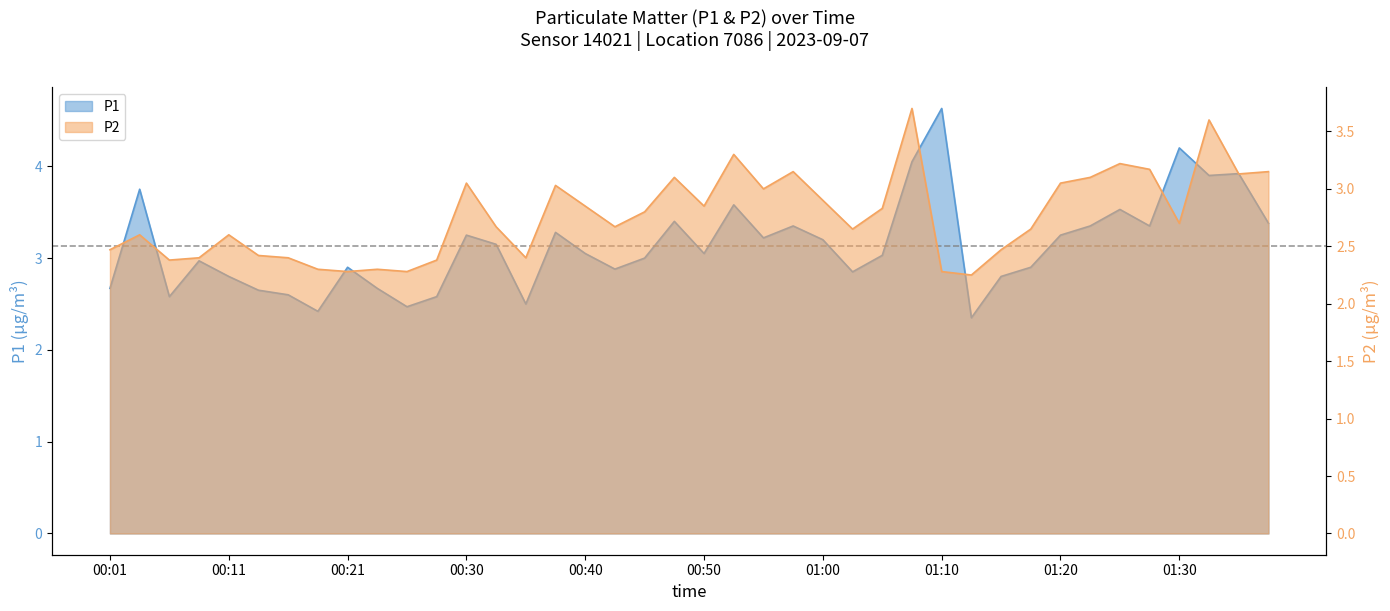

In P1, how many points are higher than both neighbors (excluding endpoints)?

12